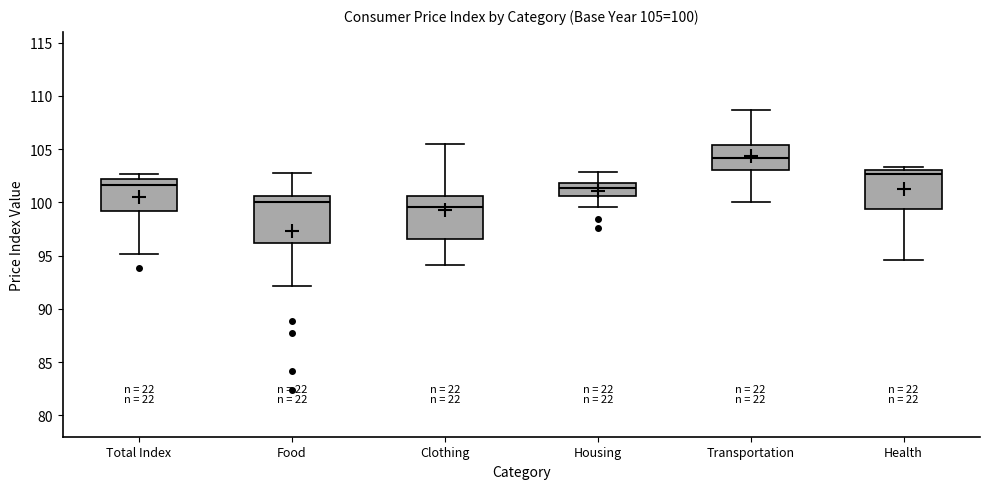

Which box's median line is the highest?

Transportation